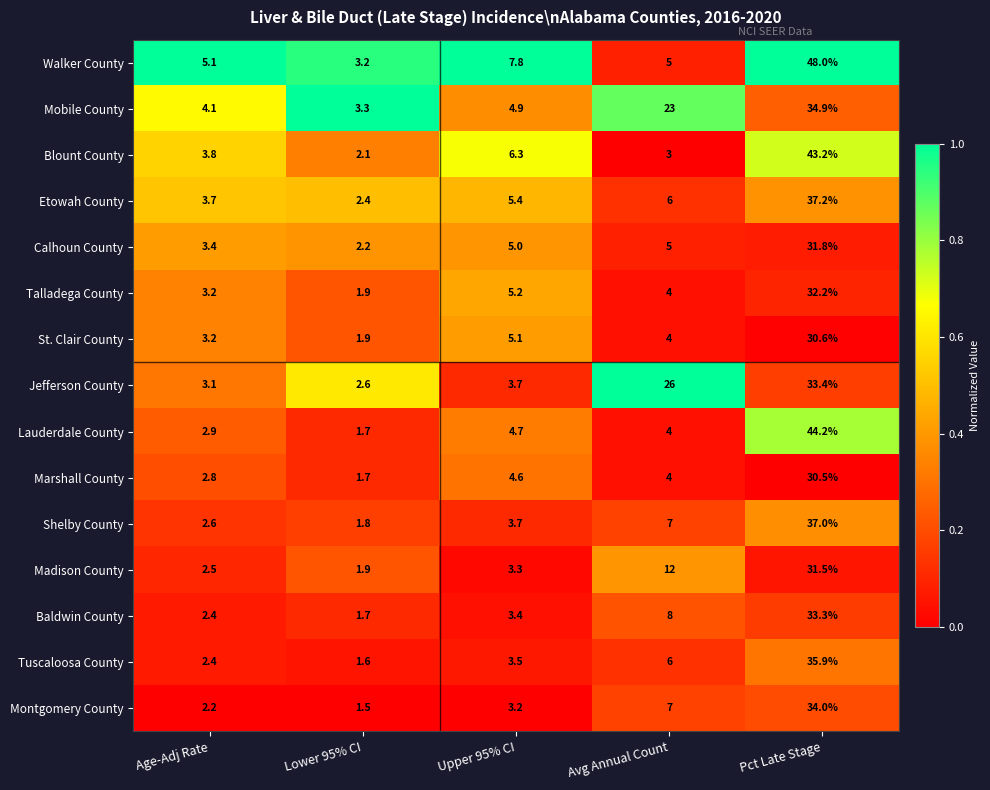

What is the highest value of the Blount County series?

43.2